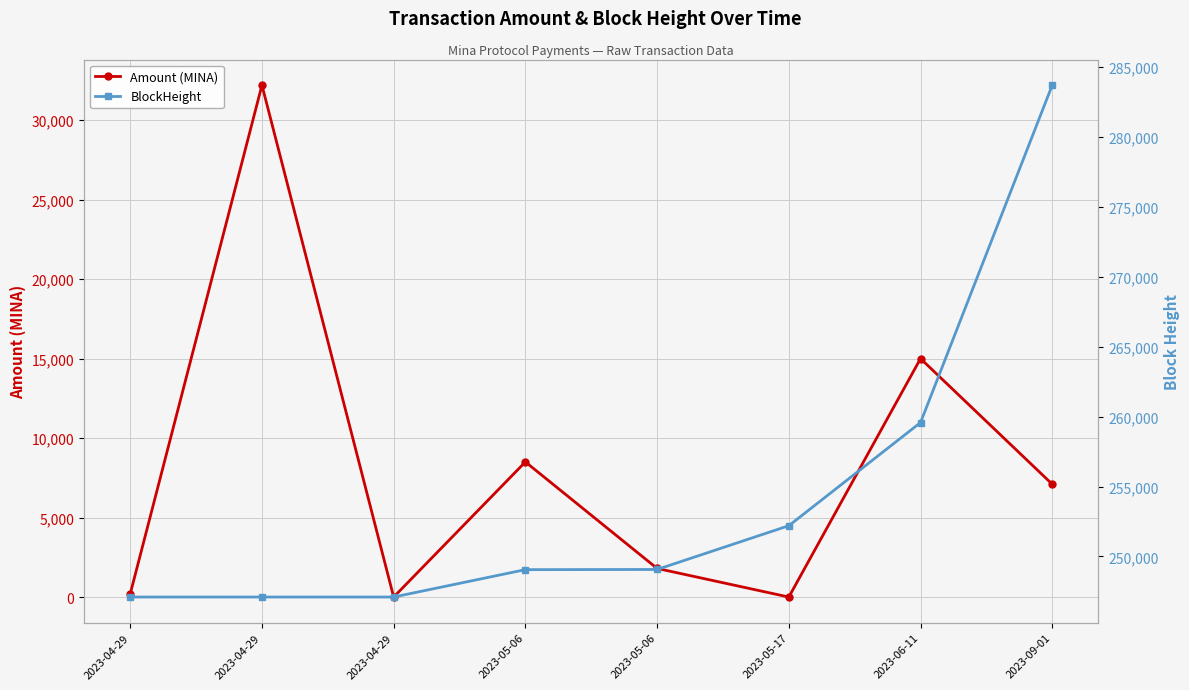

What is the difference between the BlockHeight values at 2023-09-01 and 2023-04-29?

36605.0